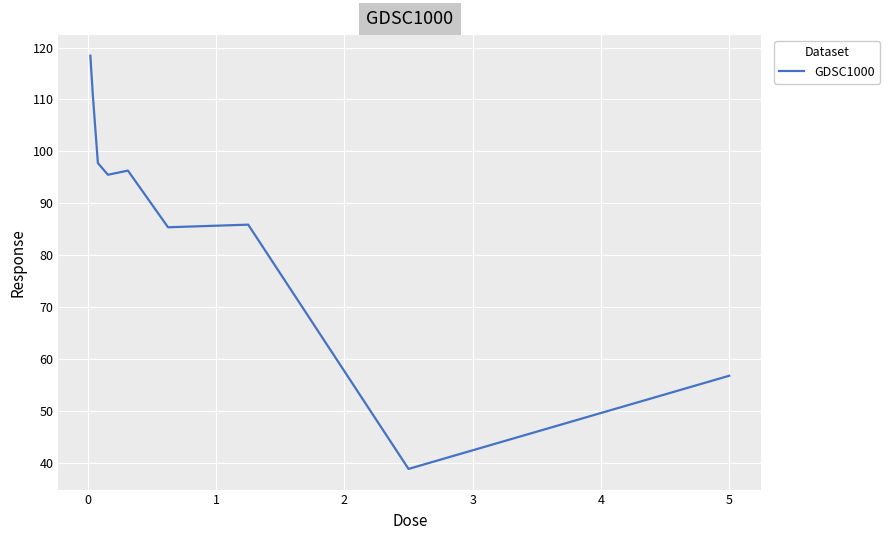

What is the maximum value shown in the chart?

118.4